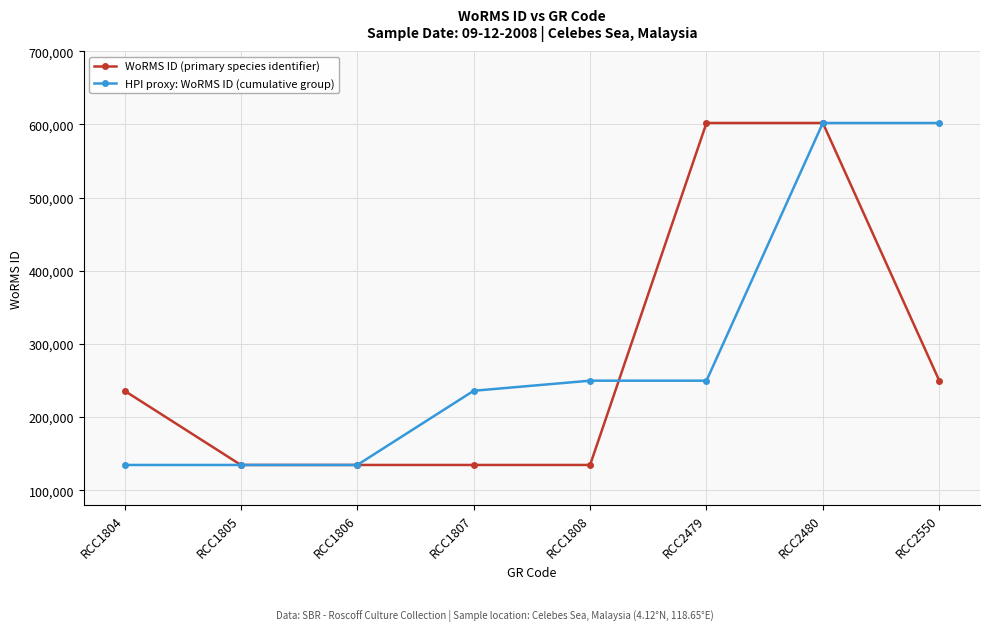

True or false: HPI proxy: WoRMS ID (cumulative group) has more than 2 interior local peaks.

False